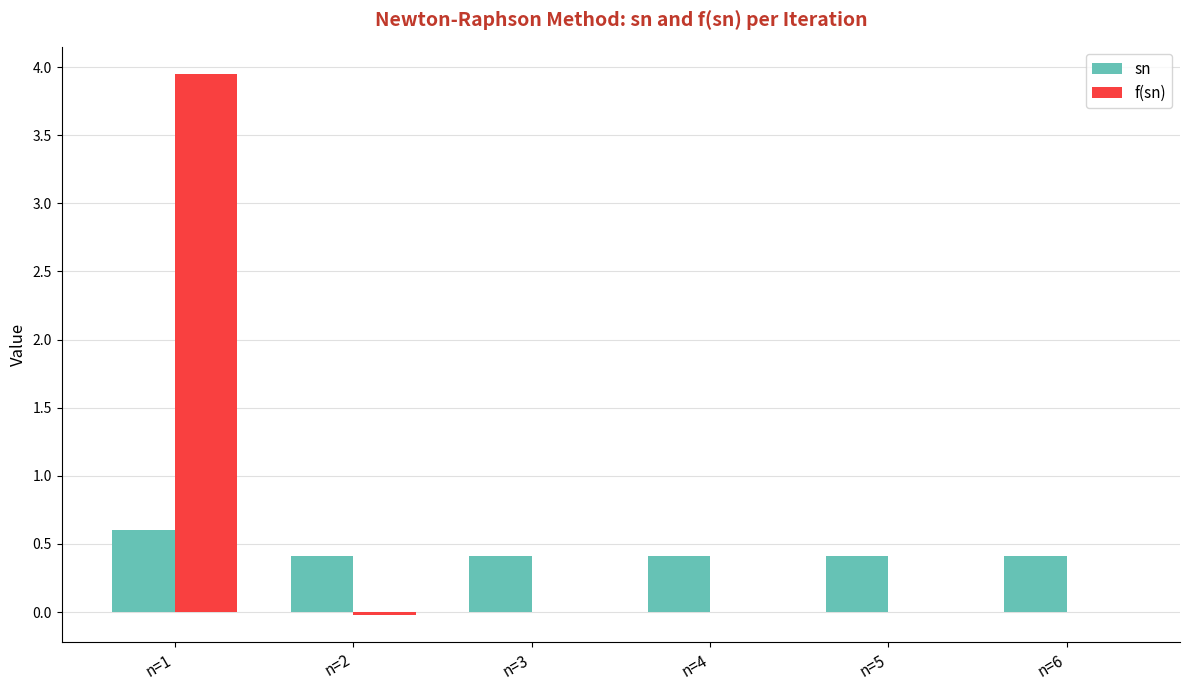

At which label does f(sn) reach its peak?

n=1